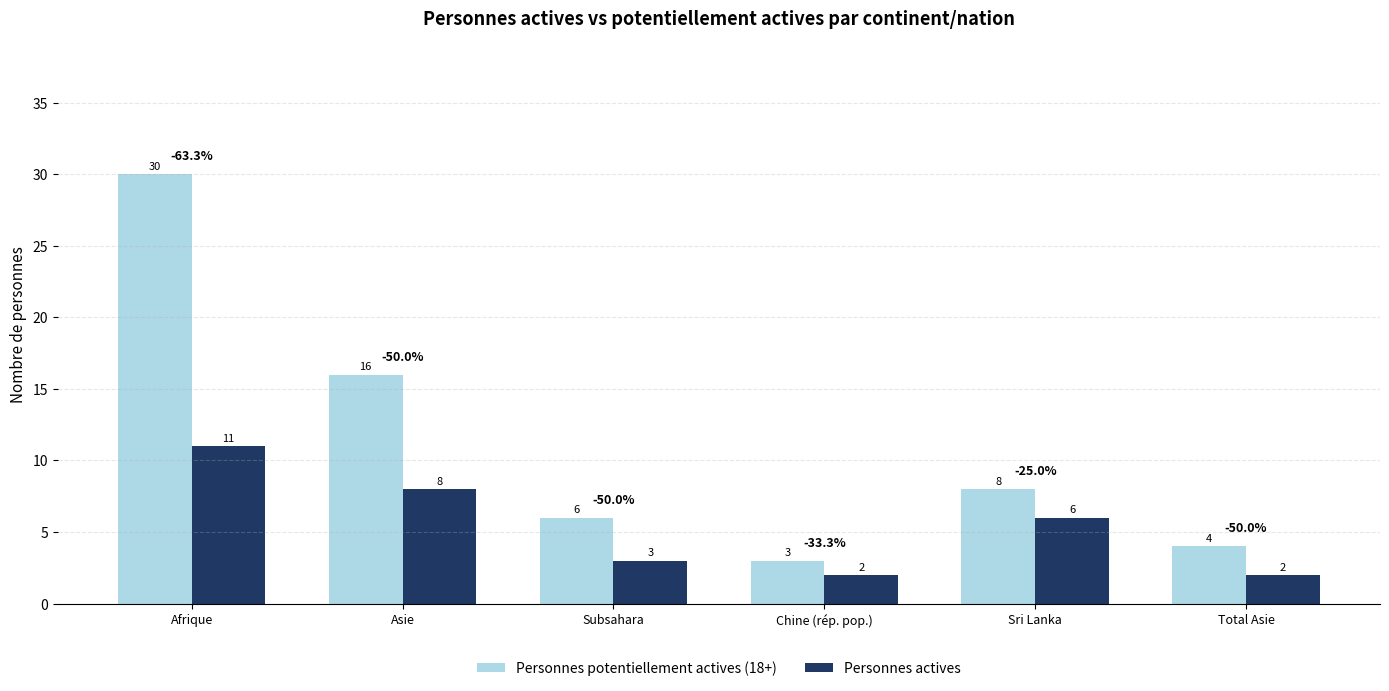

Which series has the widest spread of values?

Personnes potentiellement actives (18+)